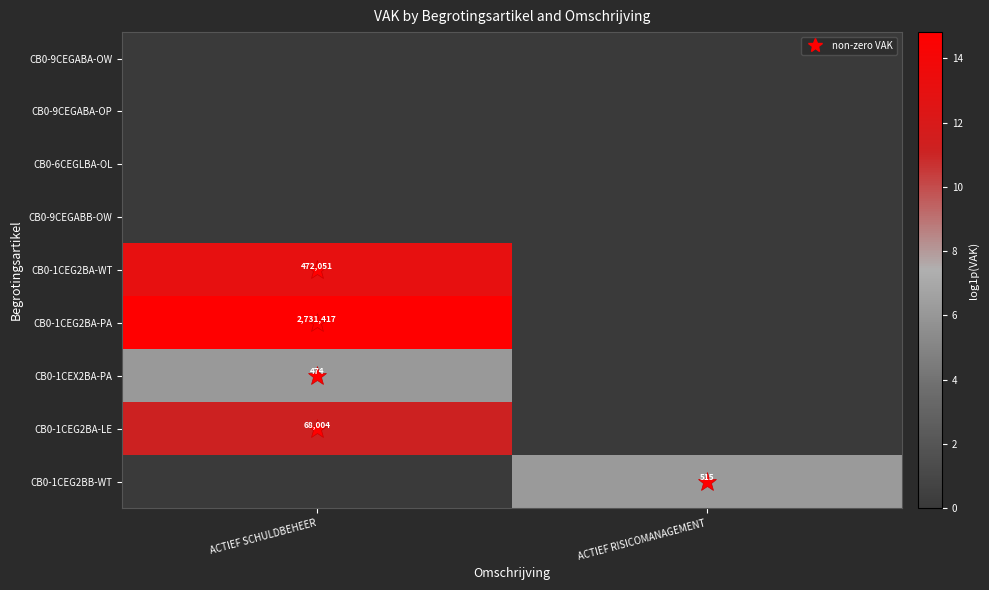

The CB0-1CEG2BA-PA series shows 1439581 at ACTIEF SCHULDBEHEER. True or false?

False